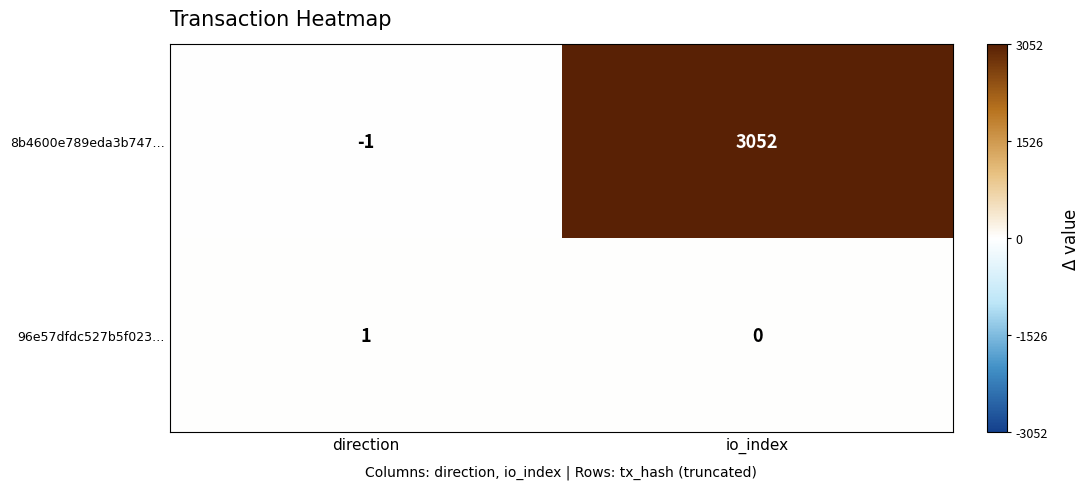

At which label is 8b4600e789eda3b747… closest to 1525?

direction